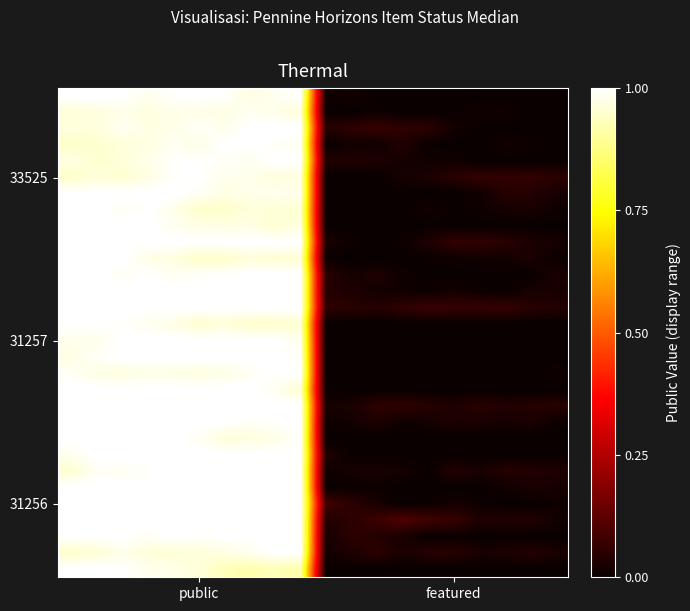

At how many categories does at least one series exceed 0?

20